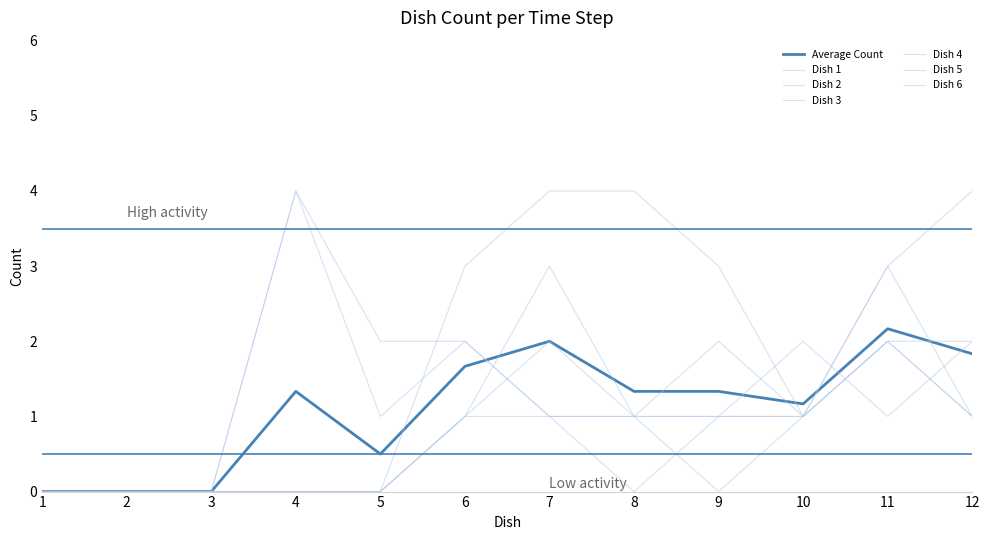

Is this an area chart (filled region under the line)?

No